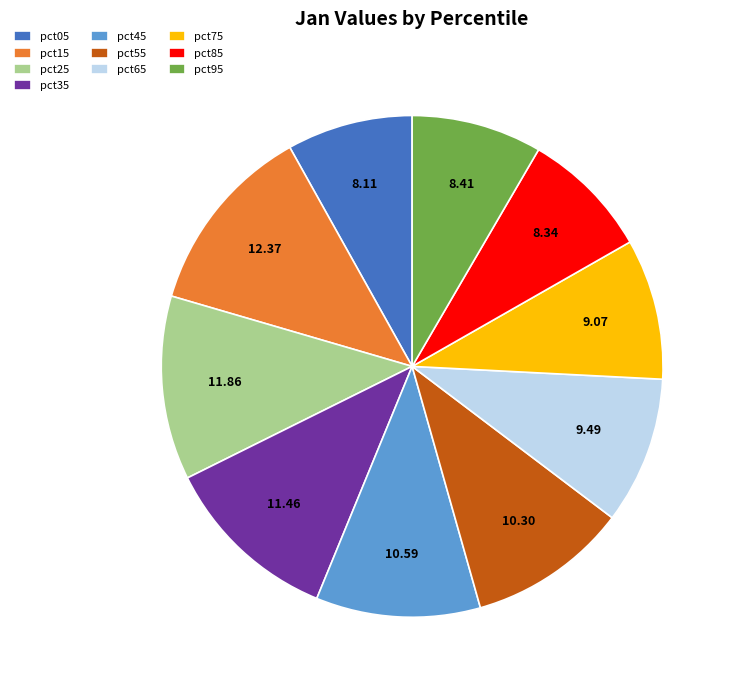

The pct35 slice represents 19% of the pie. True or false?

False